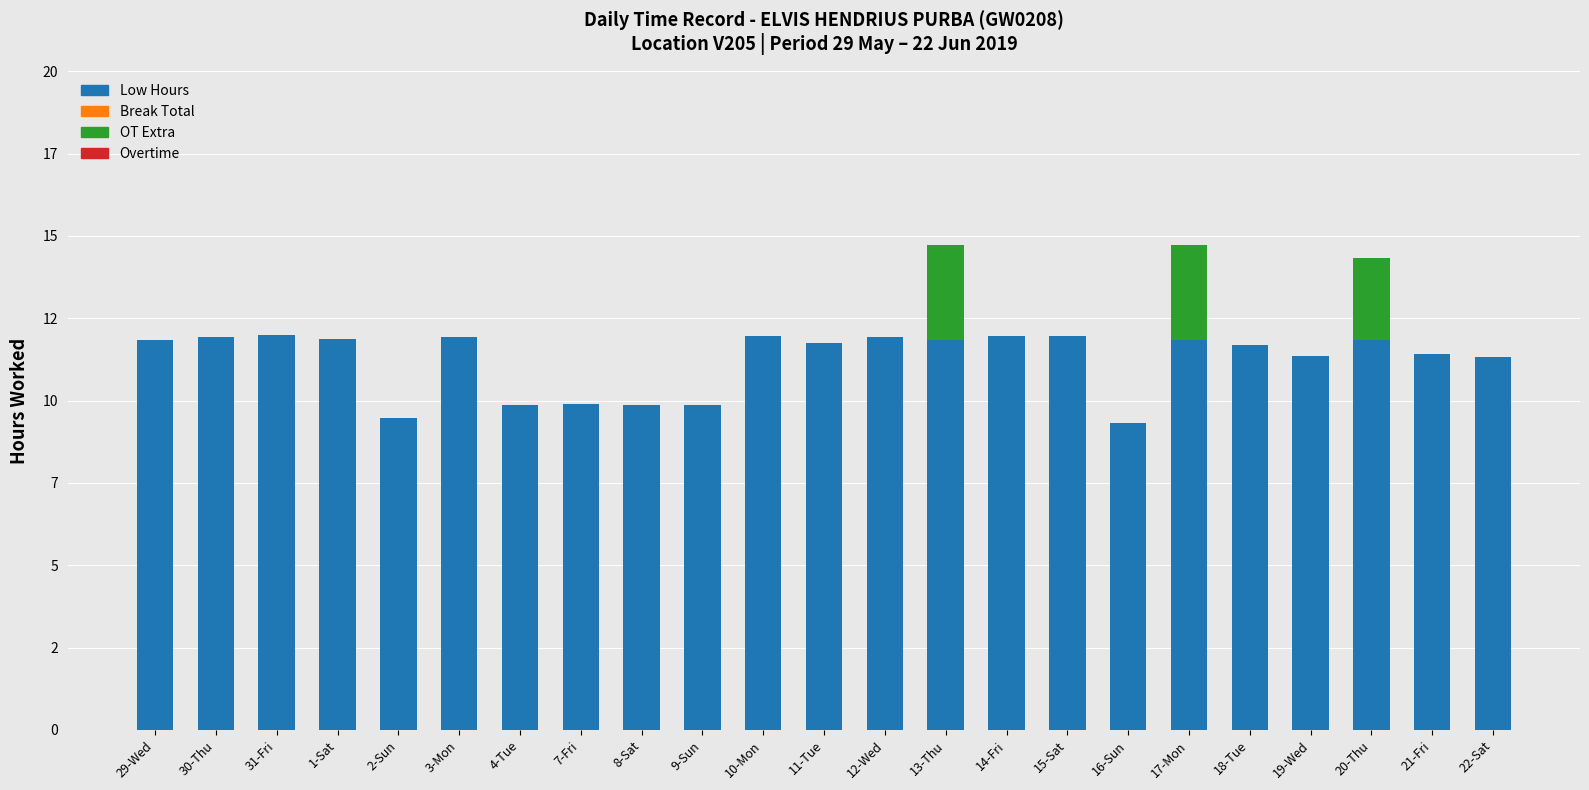

What is the difference between the Low Hours values at 21-Fri and 31-Fri?

0.6